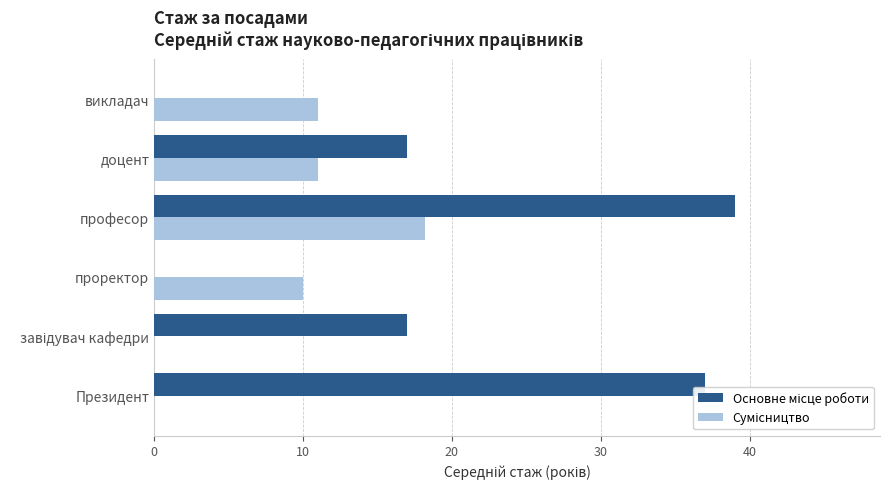

What is the total value across all series at проректор?

10.0